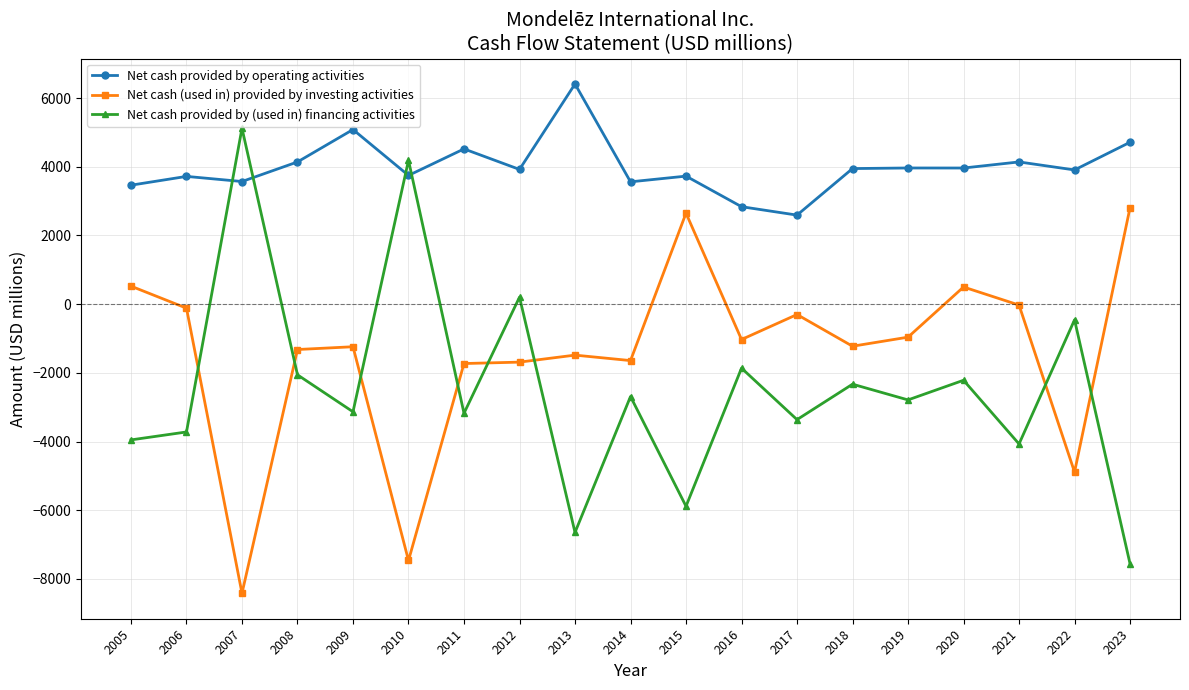

What is the difference between the highest and lowest values at 2013?

13055